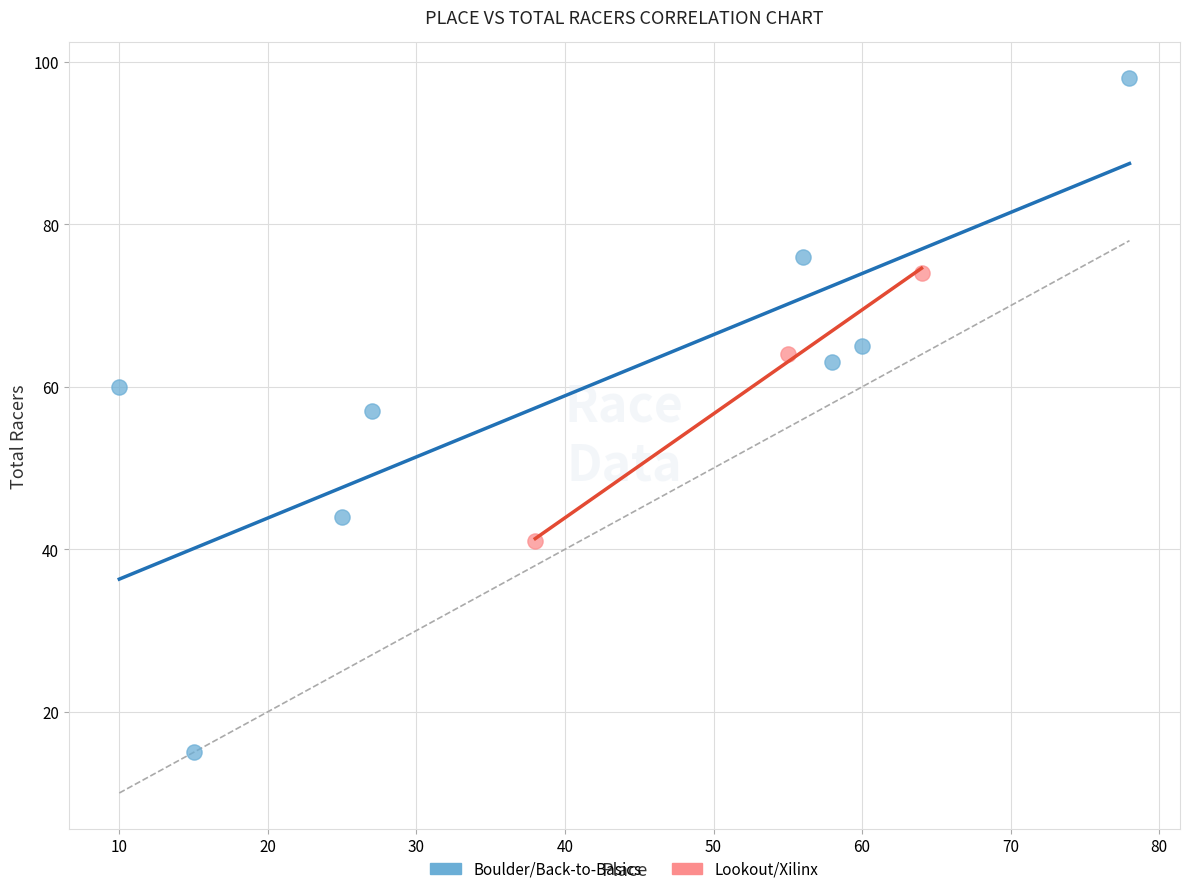

Which series contains the lowest Y value?

Boulder/Back-to-Basics